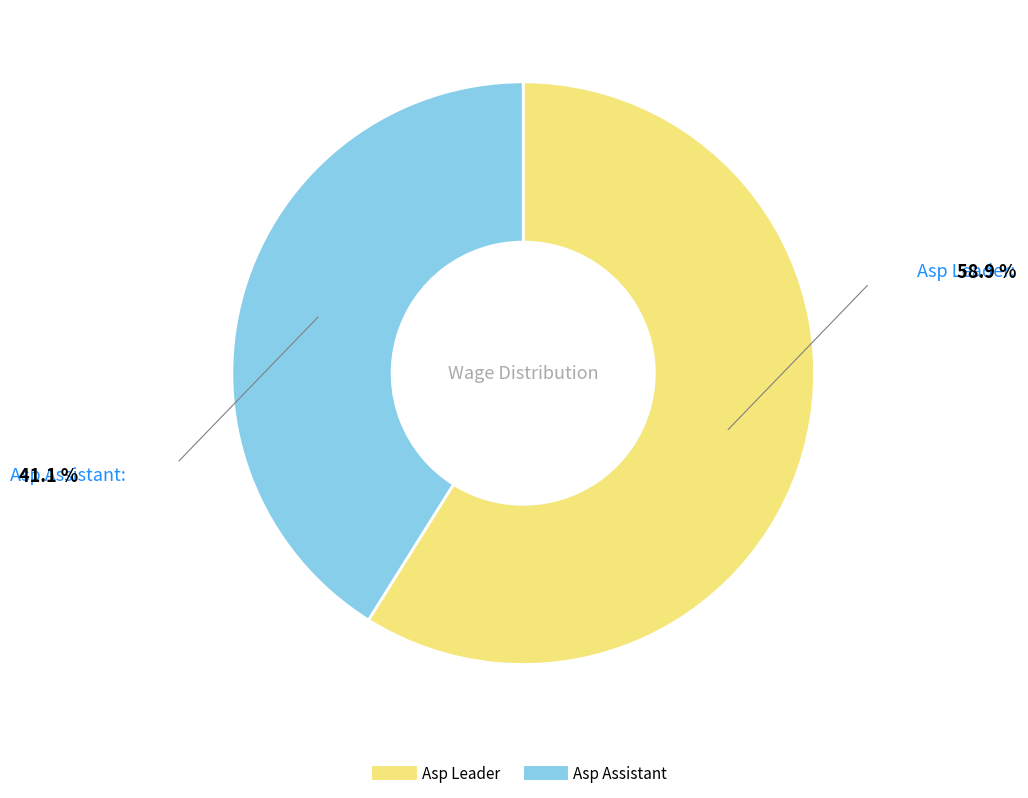

Combined, do Asp Leader and Asp Assistant account for over 50%?

Yes